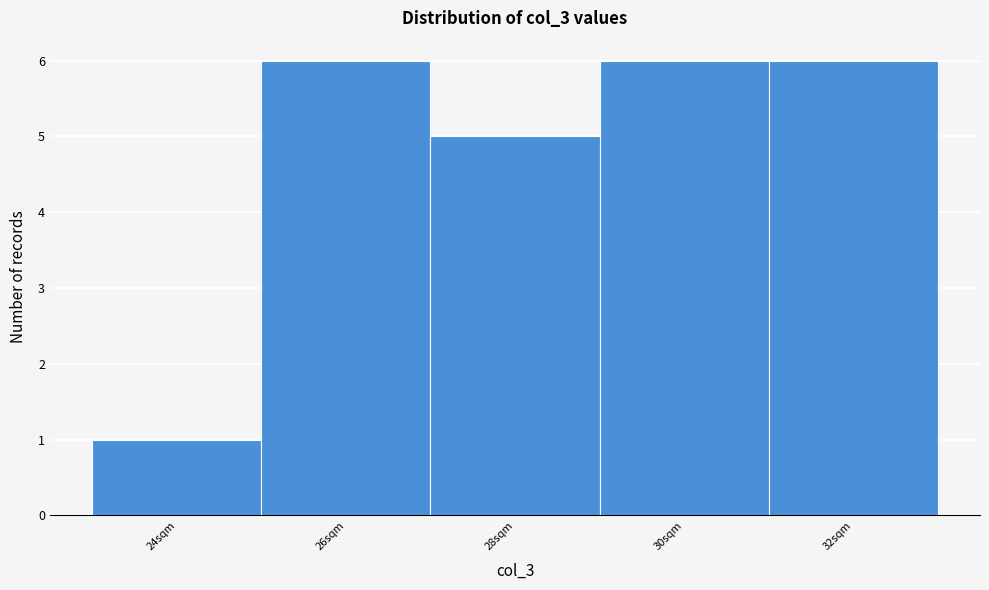

Reading left to right, extract all data points from this chart.

24sqm=1	26sqm=6	28sqm=5	30sqm=6	32sqm=6